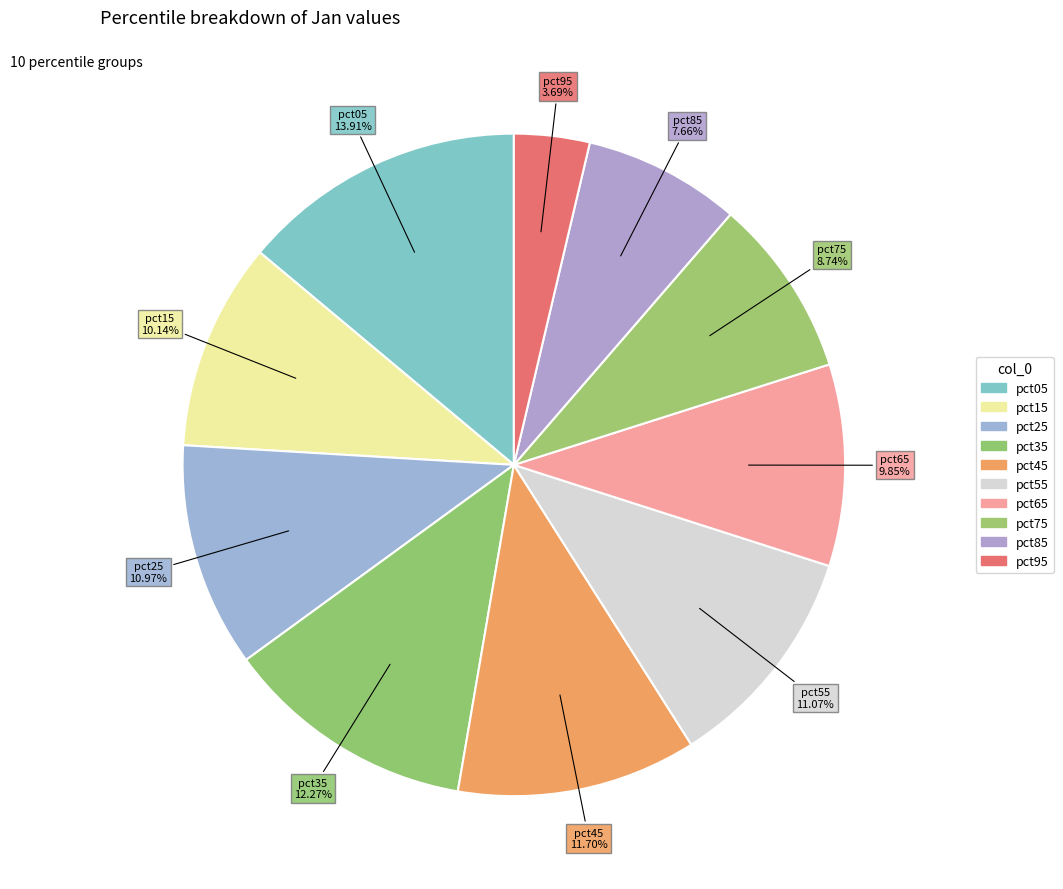

To the nearest percent, what is the difference between the largest and smallest slice percentages?

10%